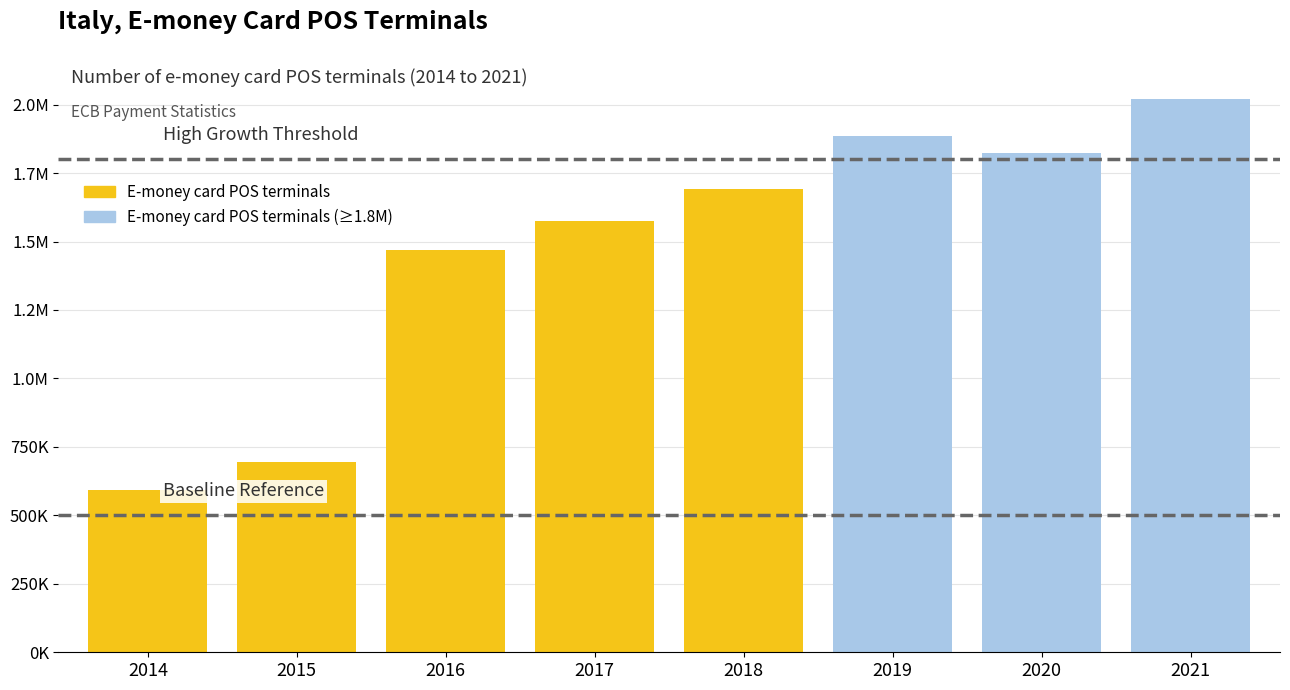

What is the difference between the second highest and second lowest values?

1190535